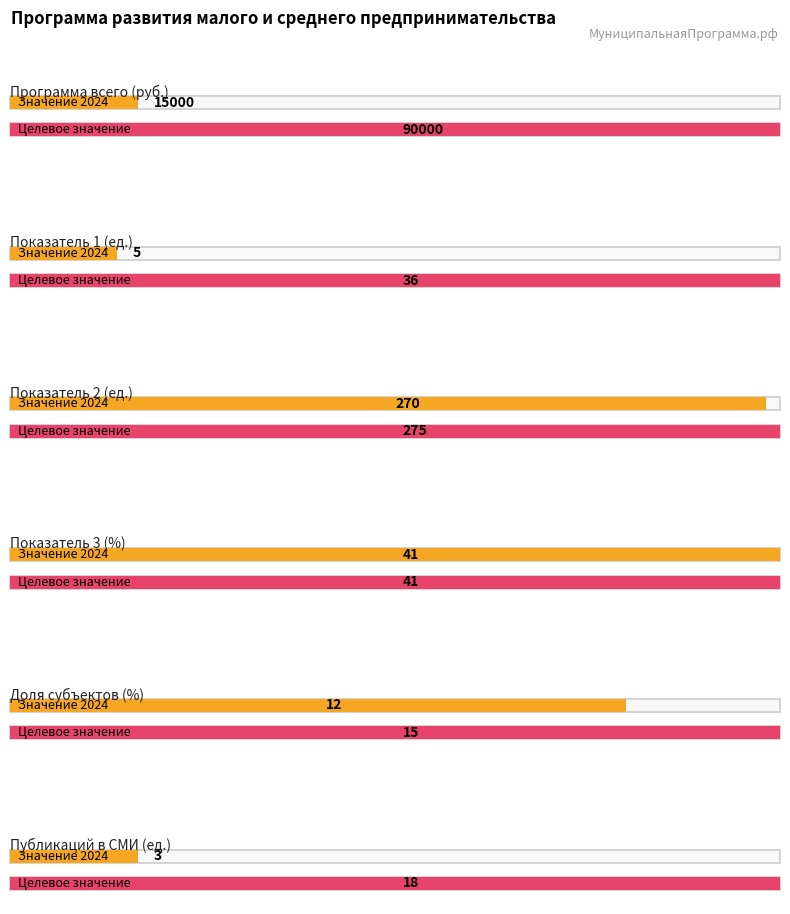

What is the sum of the 2024 values at Программа всего (руб.) and Показатель 1 (ед.)?

15005